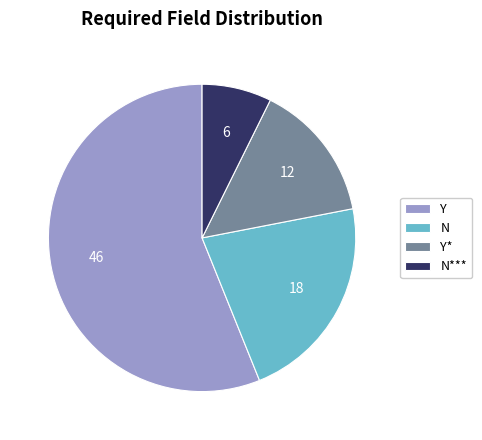

Combined, do N*** and N account for over 50%?

No